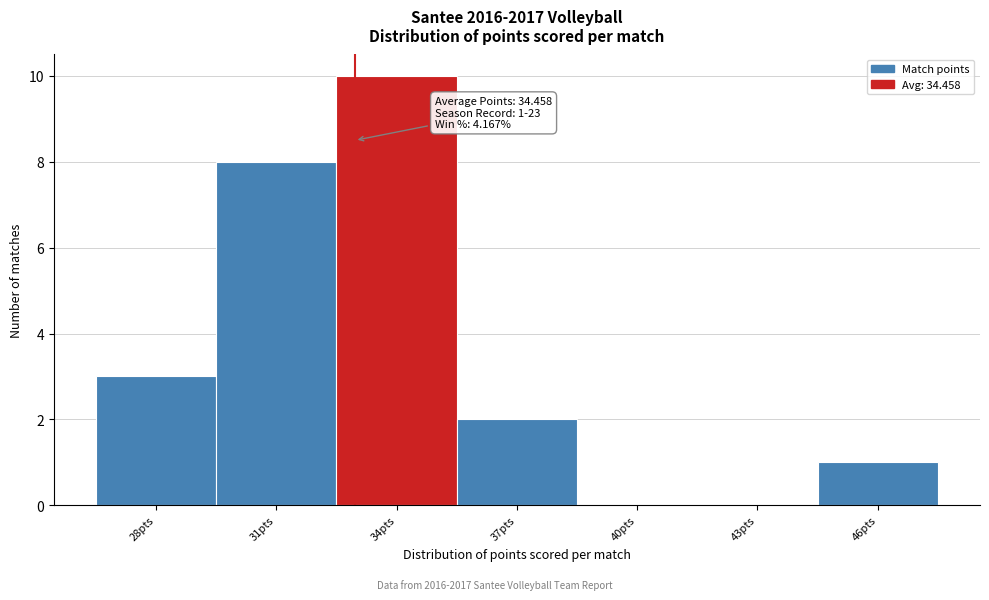

Reading left to right, what are all the values shown in this chart?

28pts=3	31pts=8	34pts=10	37pts=2	40pts=0	43pts=0	46pts=1